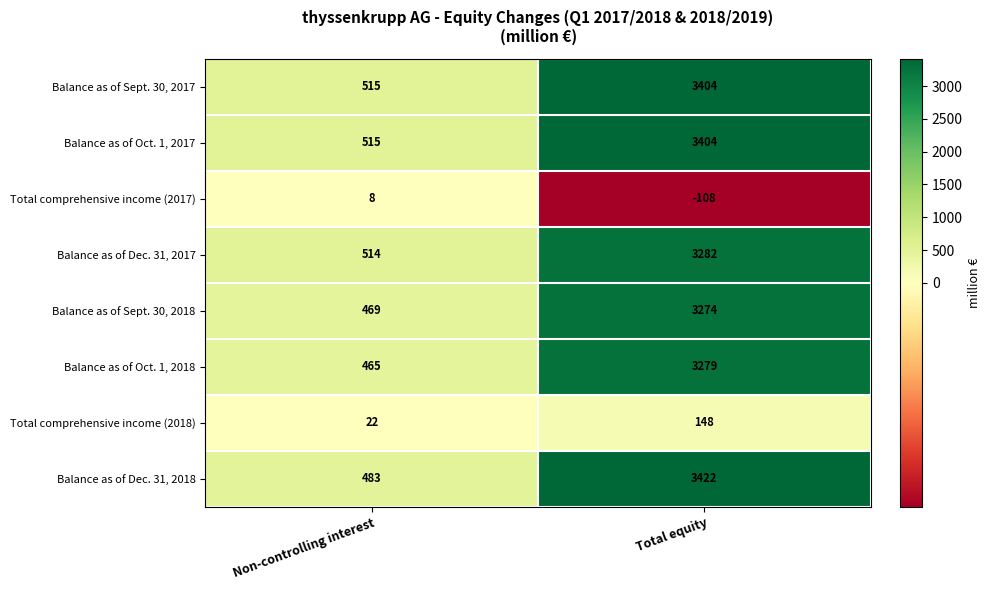

Which label corresponds to the largest value in the chart?

Total equity